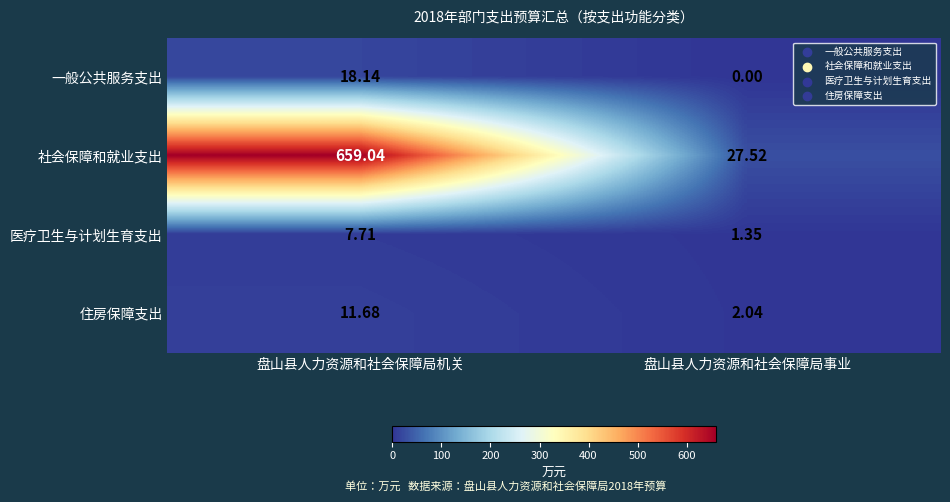

At 盘山县人力资源和社会保障局事业, list the series in order from smallest to largest.

一般公共服务支出, 医疗卫生与计划生育支出, 住房保障支出, 社会保障和就业支出